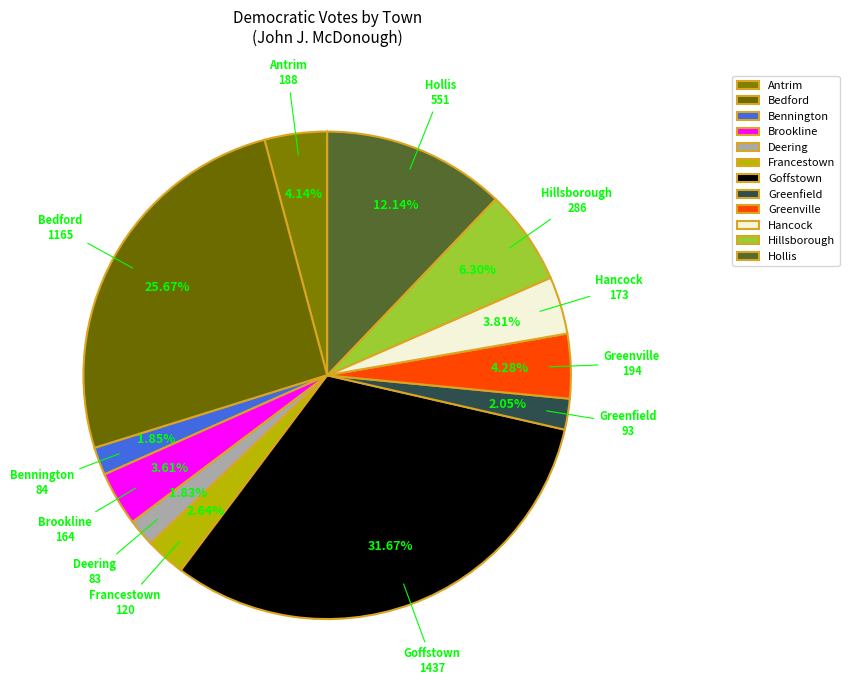

Which category has the biggest portion of the pie?

Goffstown